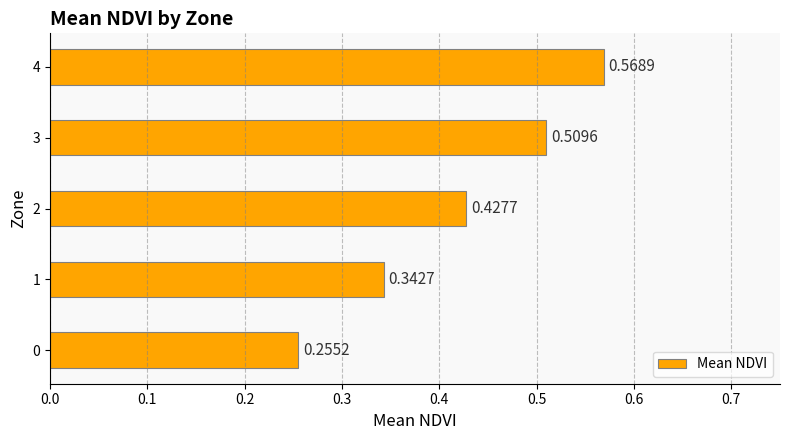

Does the chart contain any negative values?

No